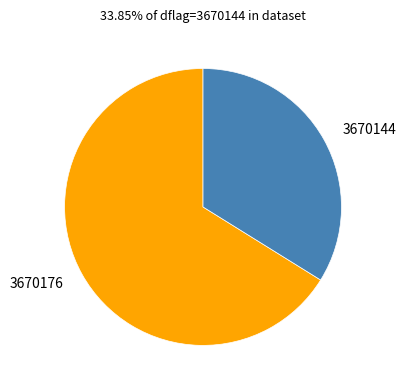

Which slice is the largest?

3670176